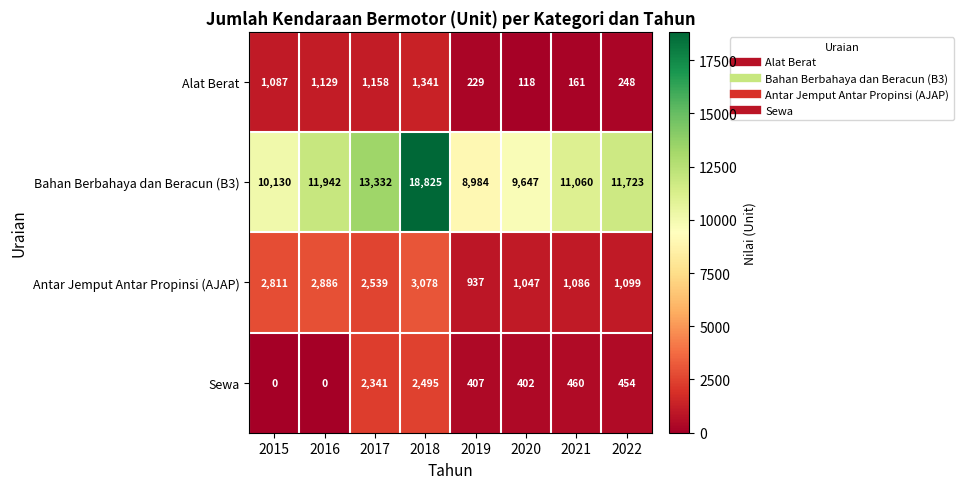

Between 2015 and 2022, which series saw the biggest shift?

Antar Jemput Antar Propinsi (AJAP)